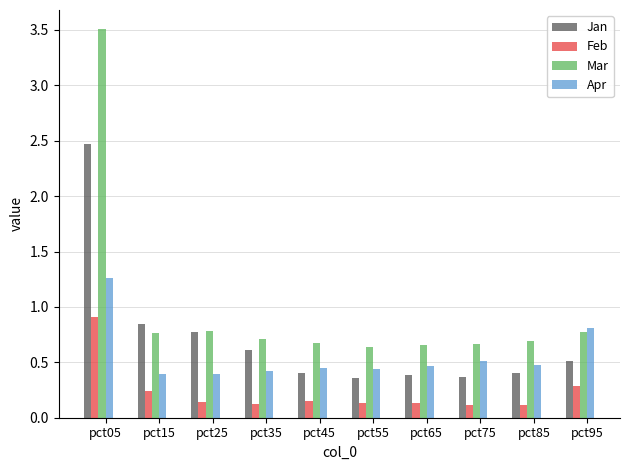

How many data points does each series have?

10